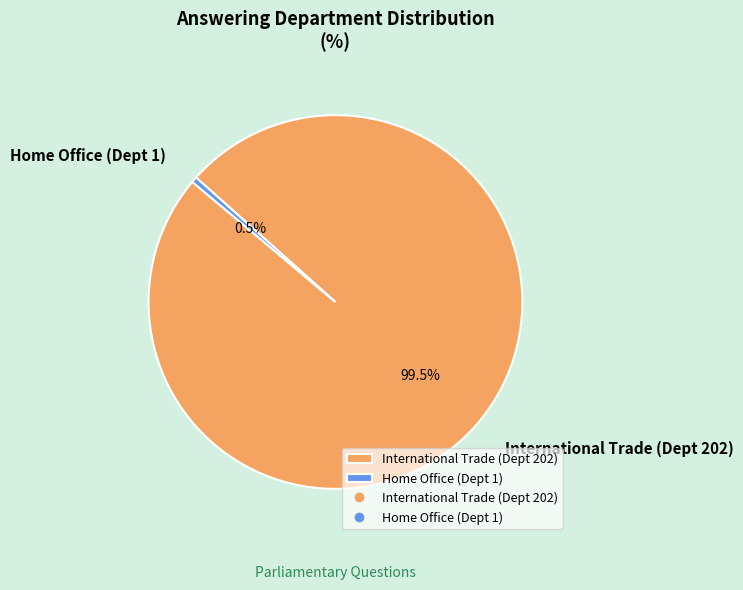

Rank the categories by value from highest to lowest.

International Trade (Dept 202), Home Office (Dept 1)